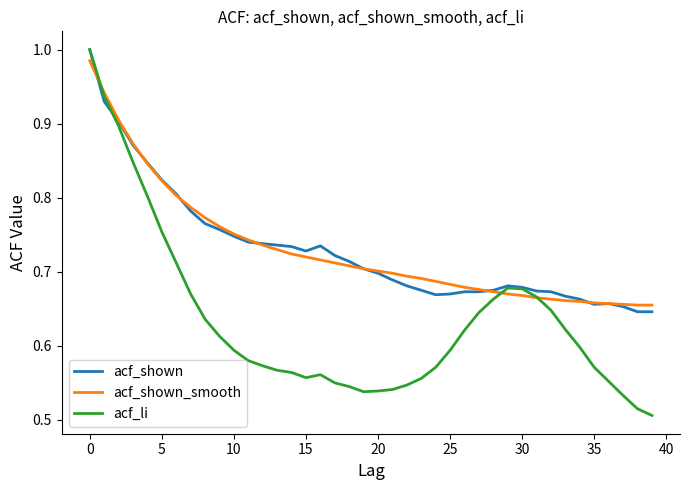

Which series has the largest range (max minus min)?

acf_li